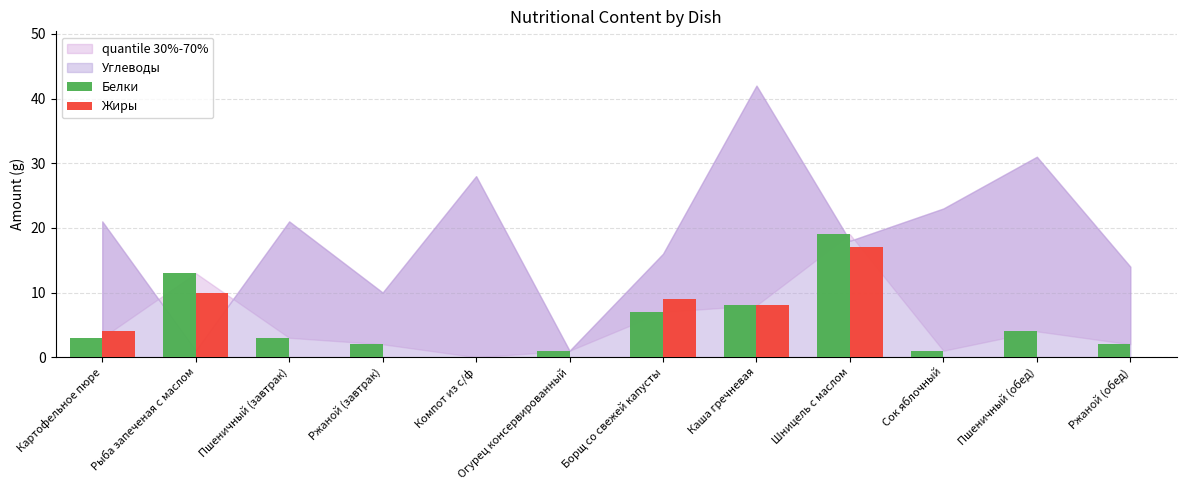

What is the greatest value displayed?

19